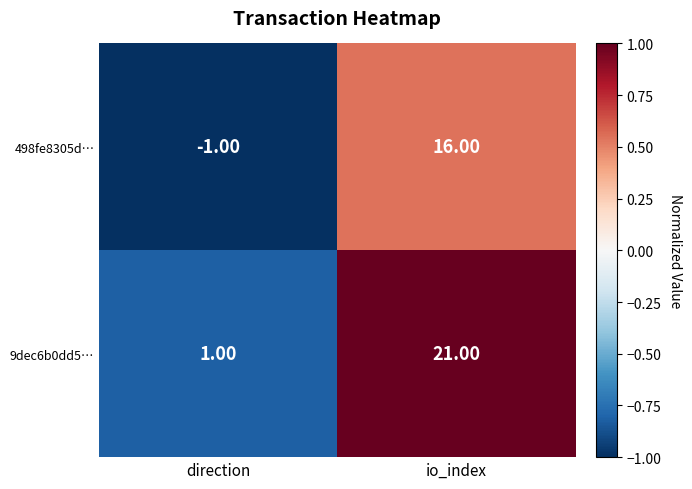

What is the sum of all 9dec6b0dd5… values?

22